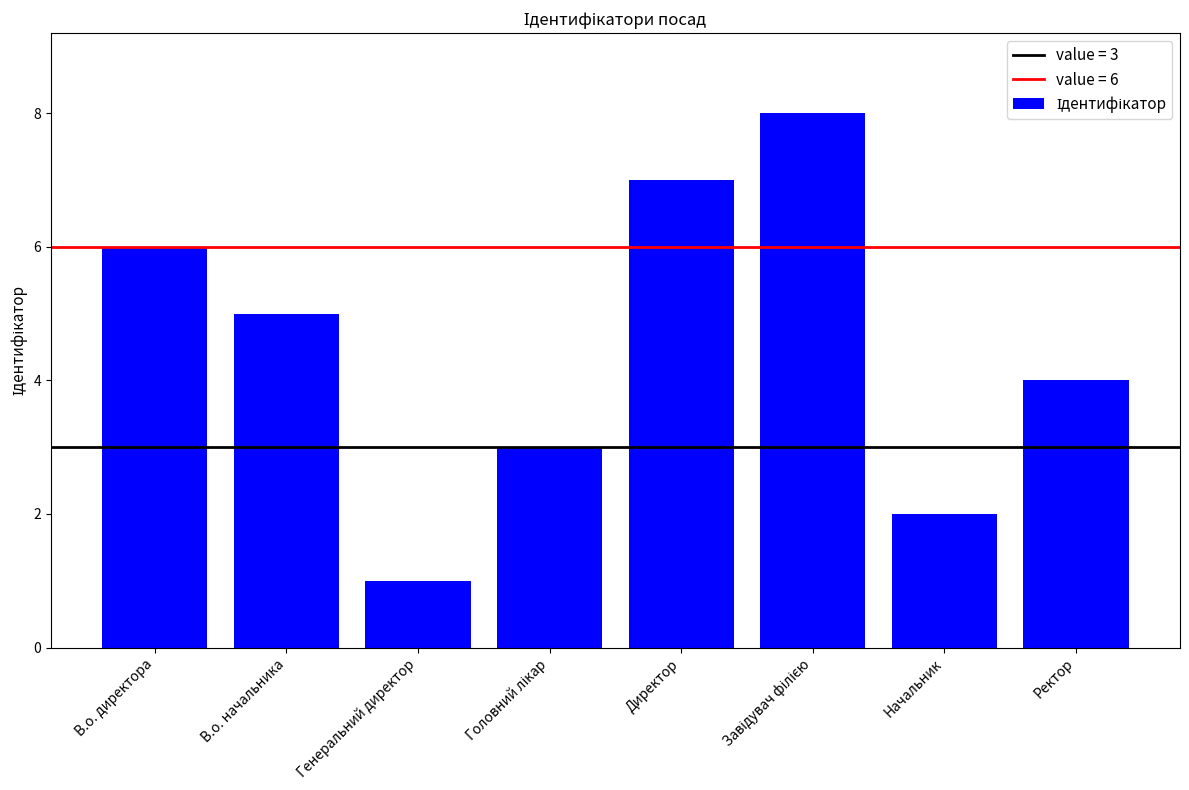

What is the label of the 7th bar from the right?

В.о. начальника